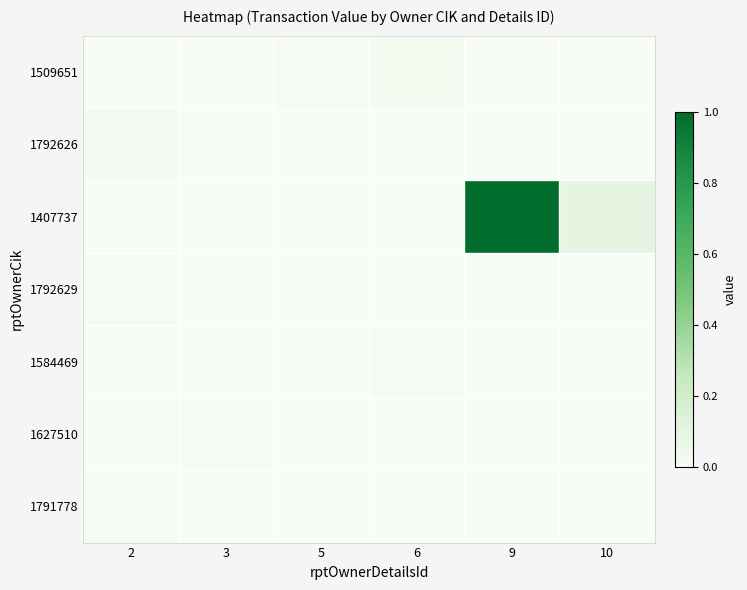

Which has a higher value, 3 or 10?

3